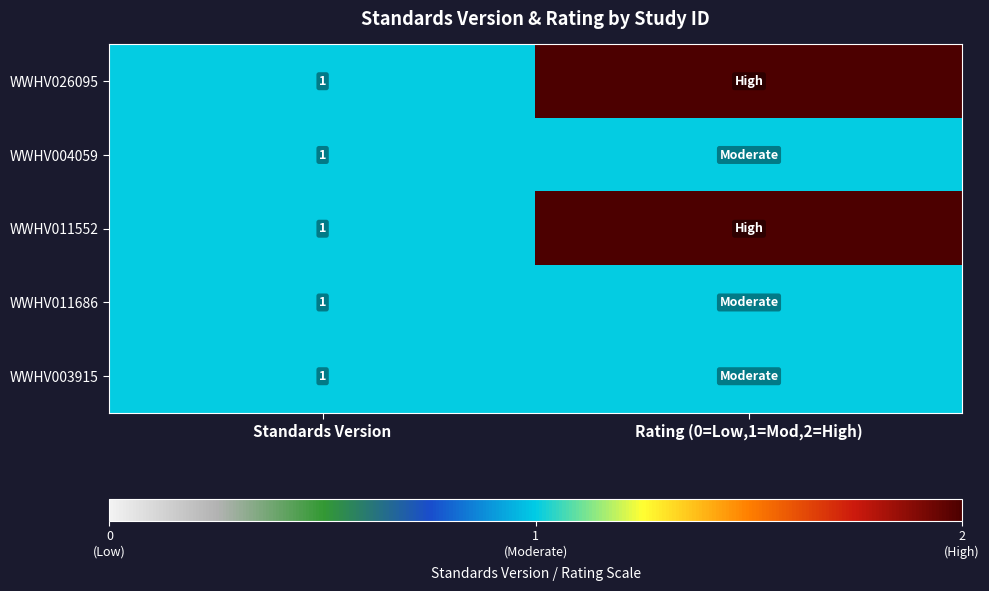

Between Standards Version and Rating (0=Low,1=Mod,2=High), which is larger?

Rating (0=Low,1=Mod,2=High)